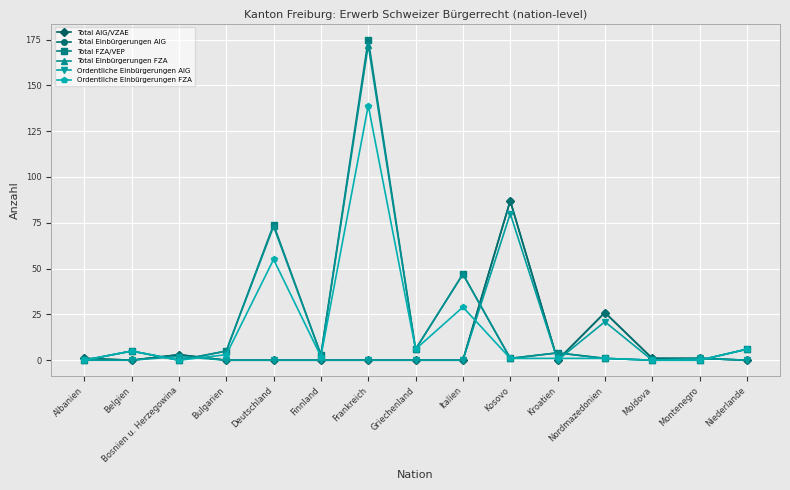

Is this an area chart (filled region under the line)?

No